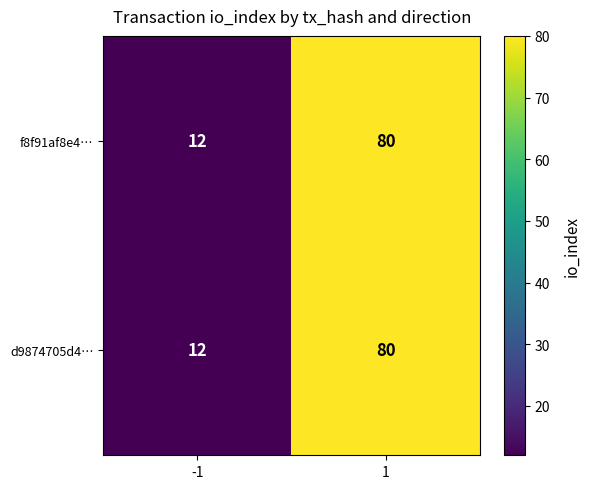

What is the lowest value of the f8f91af8e4… series?

12